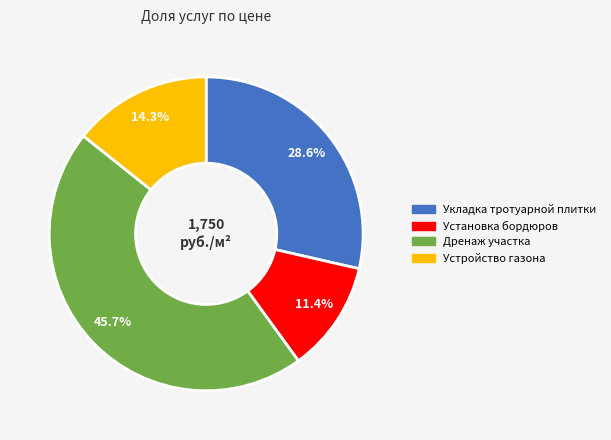

What percentage is the Дренаж участка slice, to the nearest percent?

46%